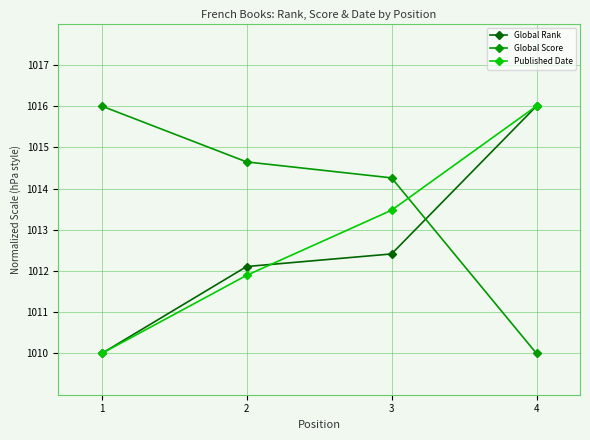

Rank the categories by Global Rank value from highest to lowest.

4, 3, 2, 1